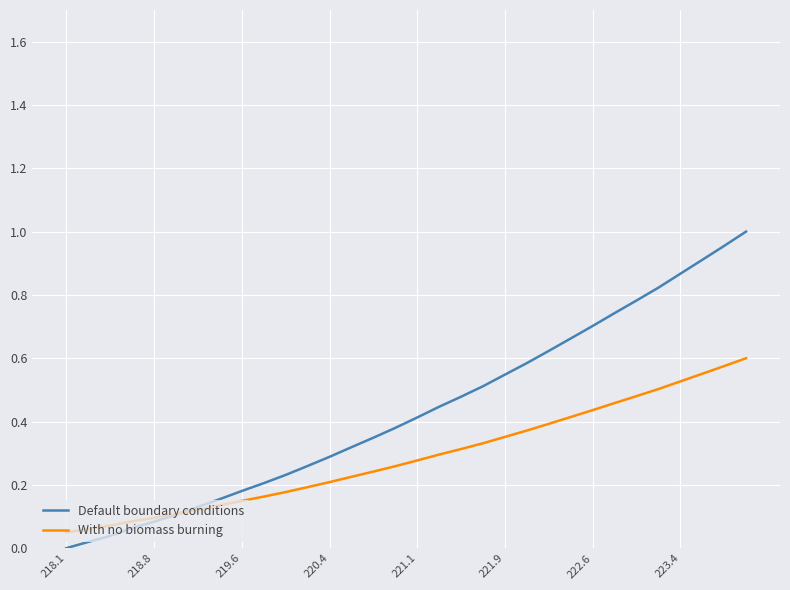

Rank the series by their maximum value, from highest to lowest.

Default boundary conditions, With no biomass burning